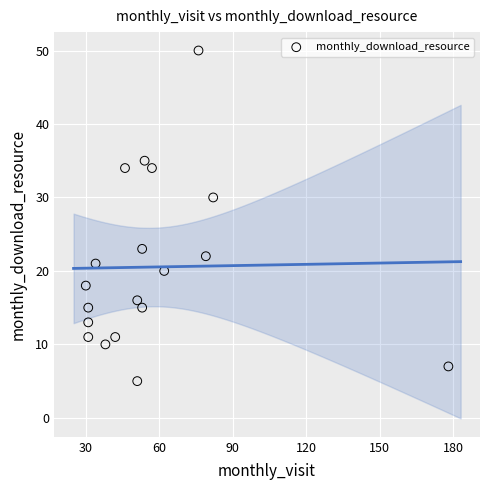

What is the range of X values (max minus min)?

148